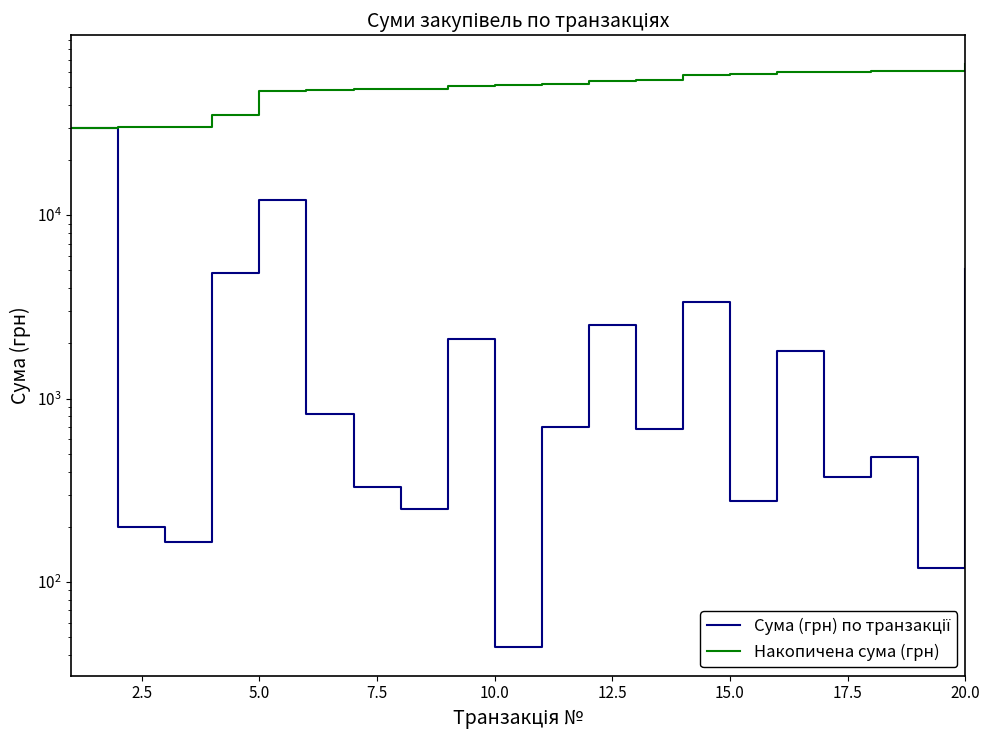

Is the value of Сума (грн) по транзакції at 11 greater than the value of Накопичена сума (грн) at 18?

No